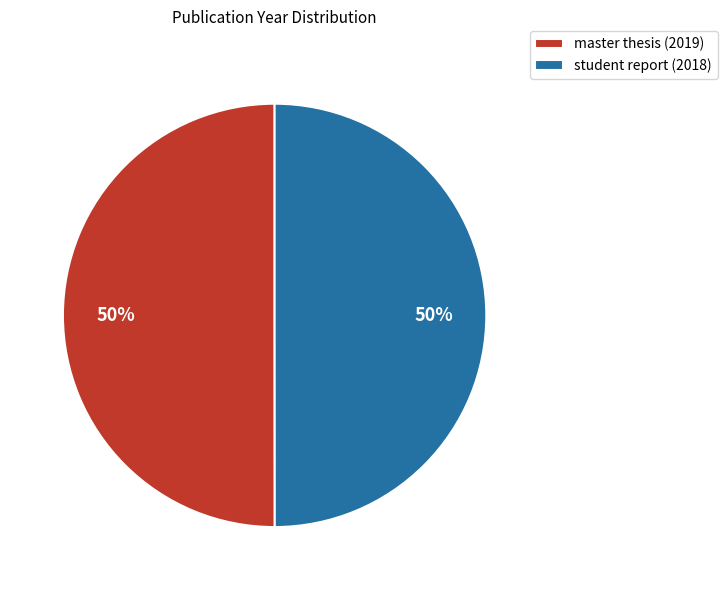

True or false: master thesis (2019) accounts for 50% of the total.

True